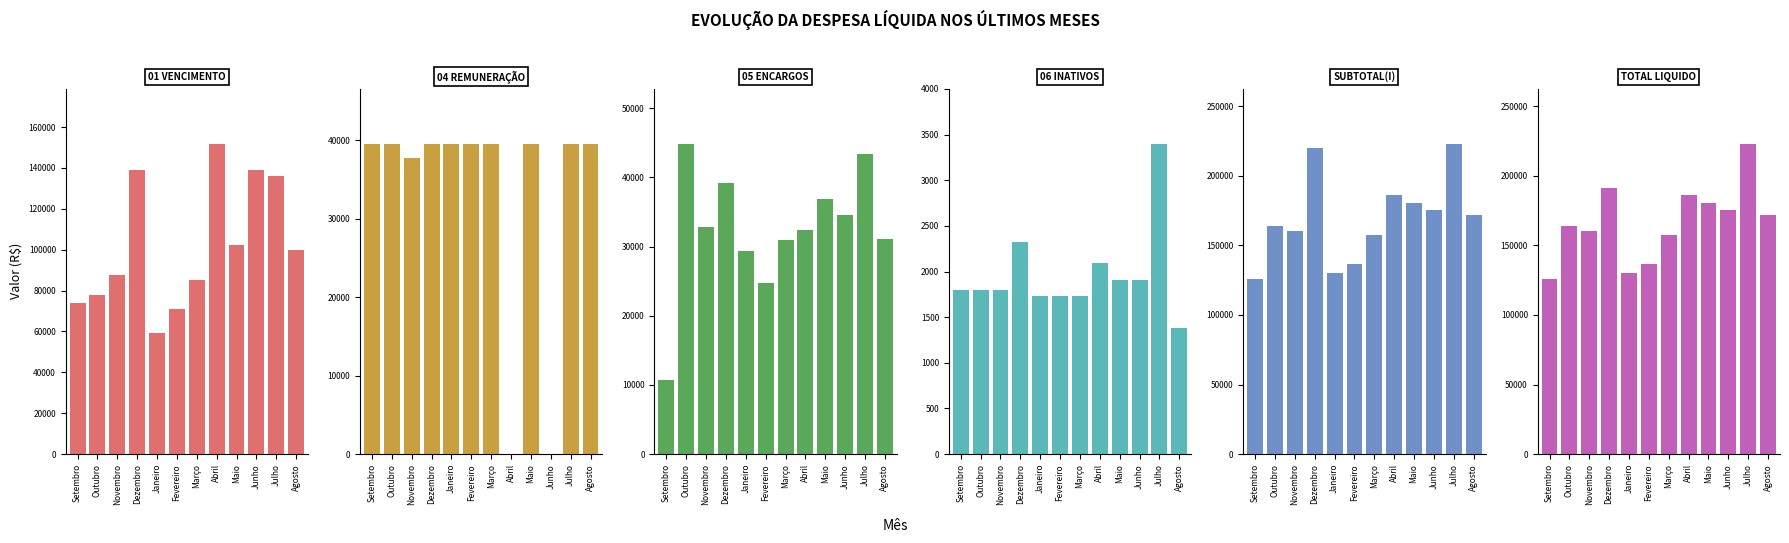

How many data points in 04 REMUNERAÇÃO DOS AGENTES POLITICOS are less than 39500?

3